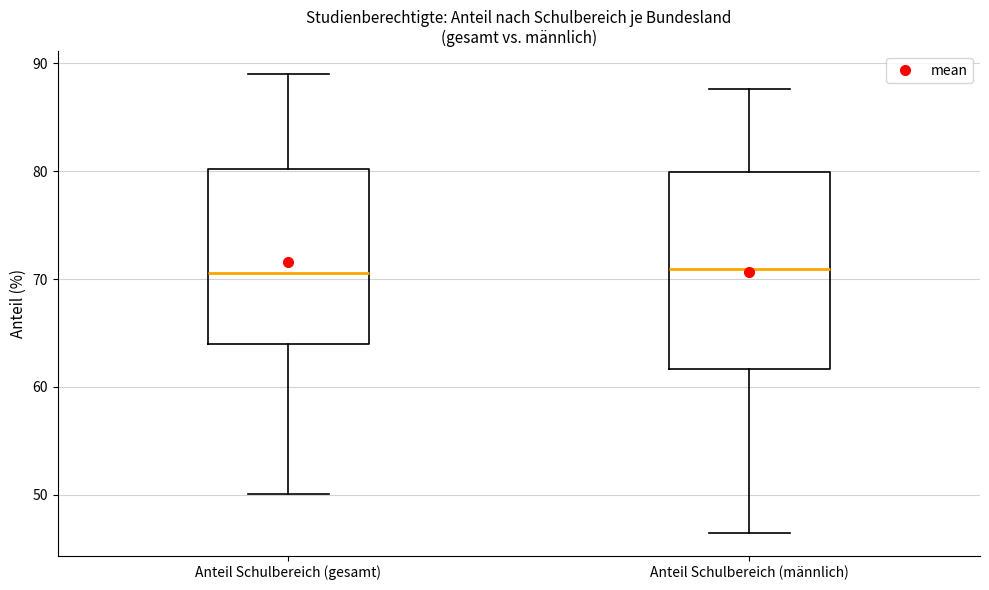

Reading left to right, read every box against the y-axis: the position of its median line, the range the box covers, and the ends of its whiskers. The values are not printed on the chart, so give them approximately, as read against the axis.

Anteil Schulbereich (gesamt): median 71, box 64 to 80, whiskers 50 to 89
Anteil Schulbereich (männlich): median 71, box 62 to 80, whiskers 47 to 88